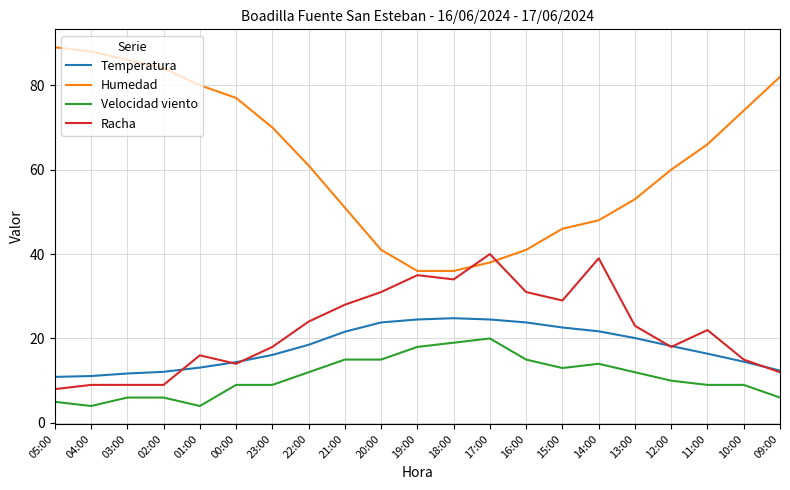

Is the value of Humedad at 10:00 greater than the value of Racha at 19:00?

Yes